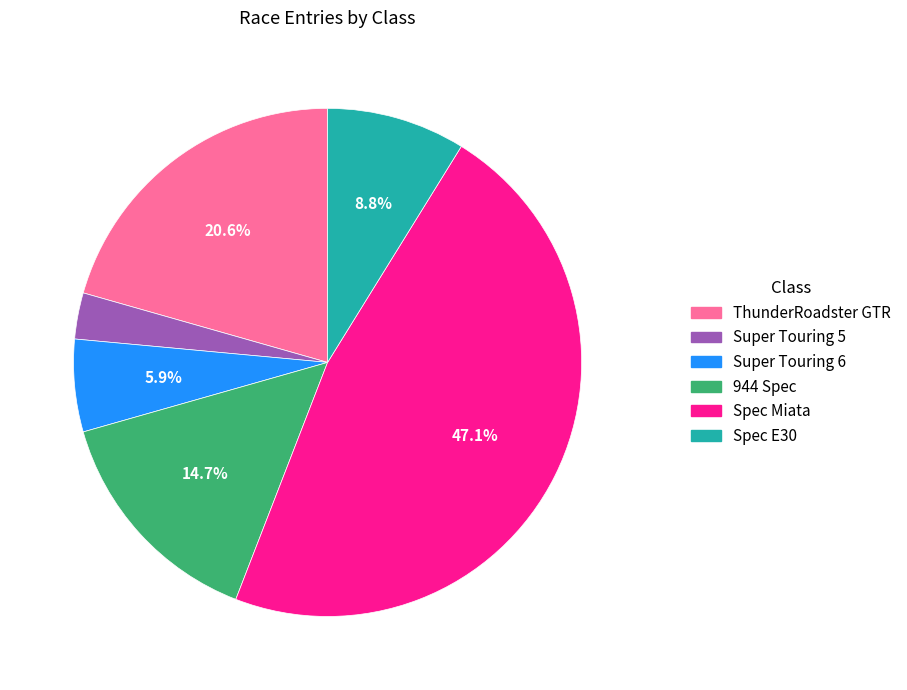

How many segments does this pie chart have?

6